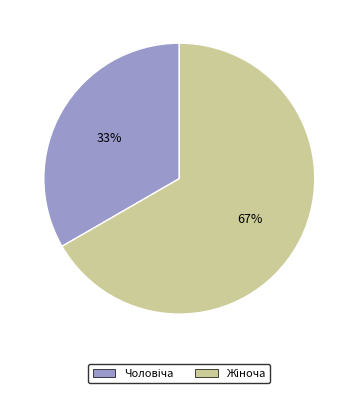

Is there a majority slice in this chart?

Yes